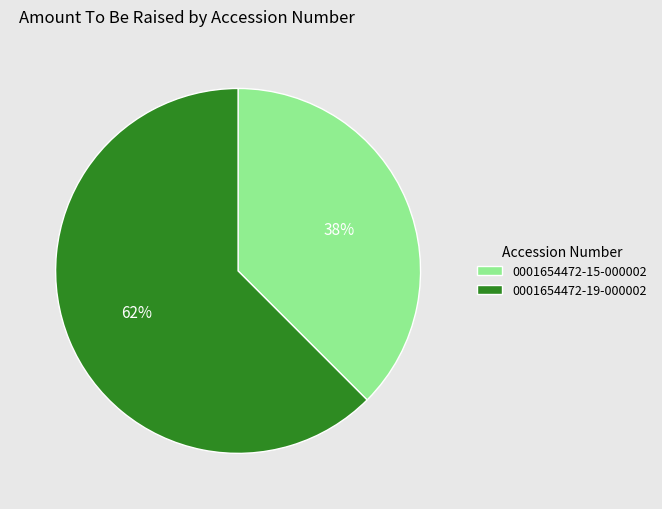

How many slices are in this pie chart?

2